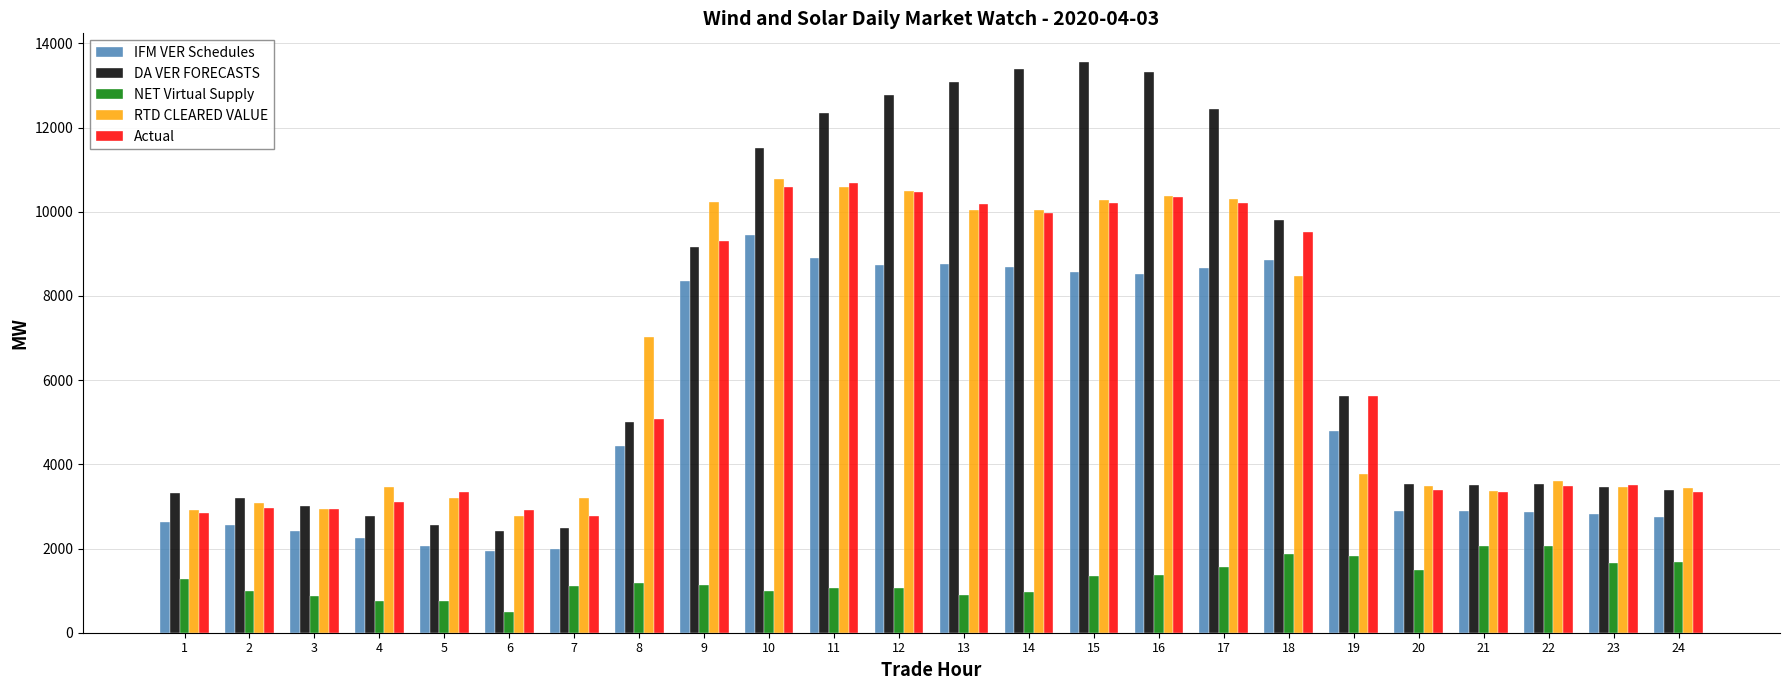

Is it true that Actual equals 4723.0 at 22?

False